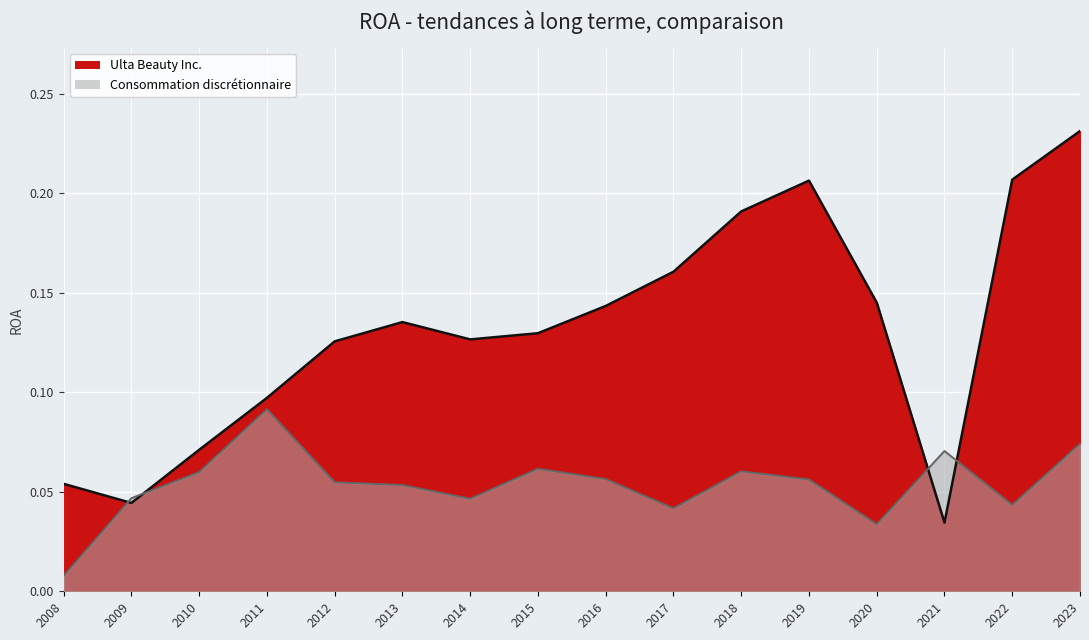

The Ulta Beauty Inc. series shows 0.2 at 2019. True or false?

True